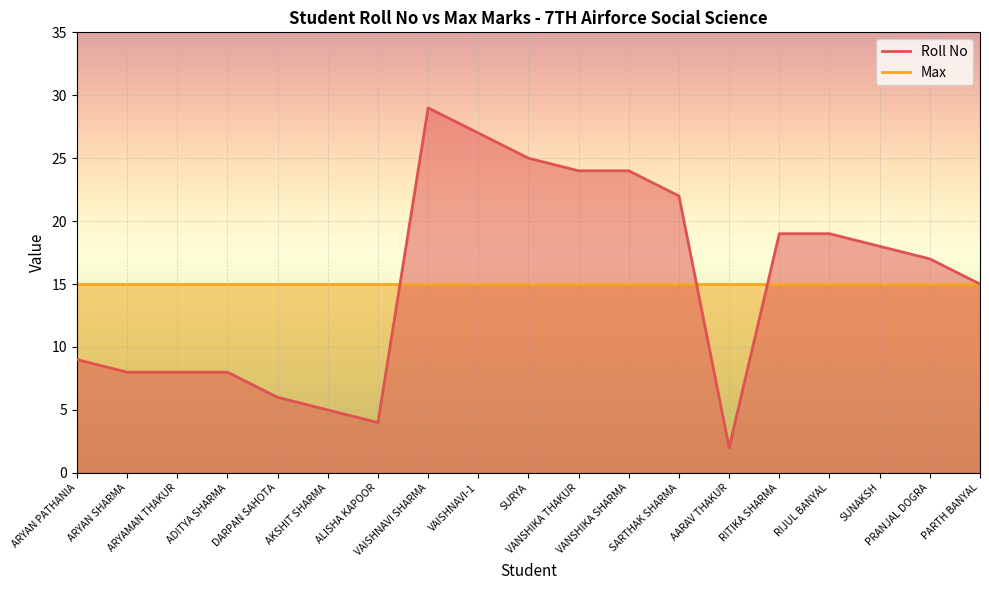

Reading left to right, extract all data points from this chart.

9	8	8	8	6	5	4	29	27	25	24	24	22	2	19	19	18	17	15